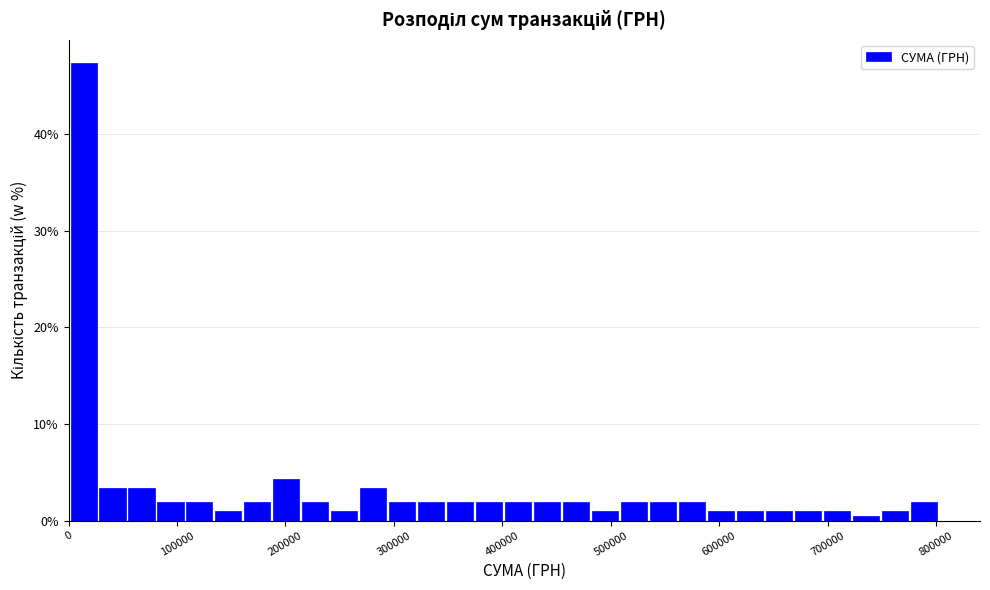

Read against the x-axis, roughly where is the centre of the tallest bar?

10000